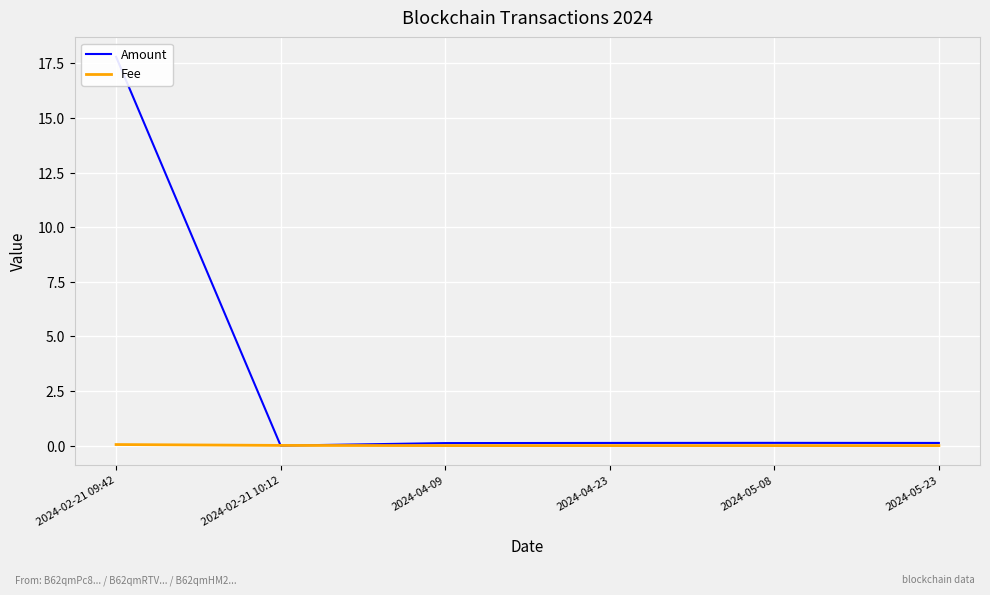

What are all the series names shown in the legend?

Amount, Fee